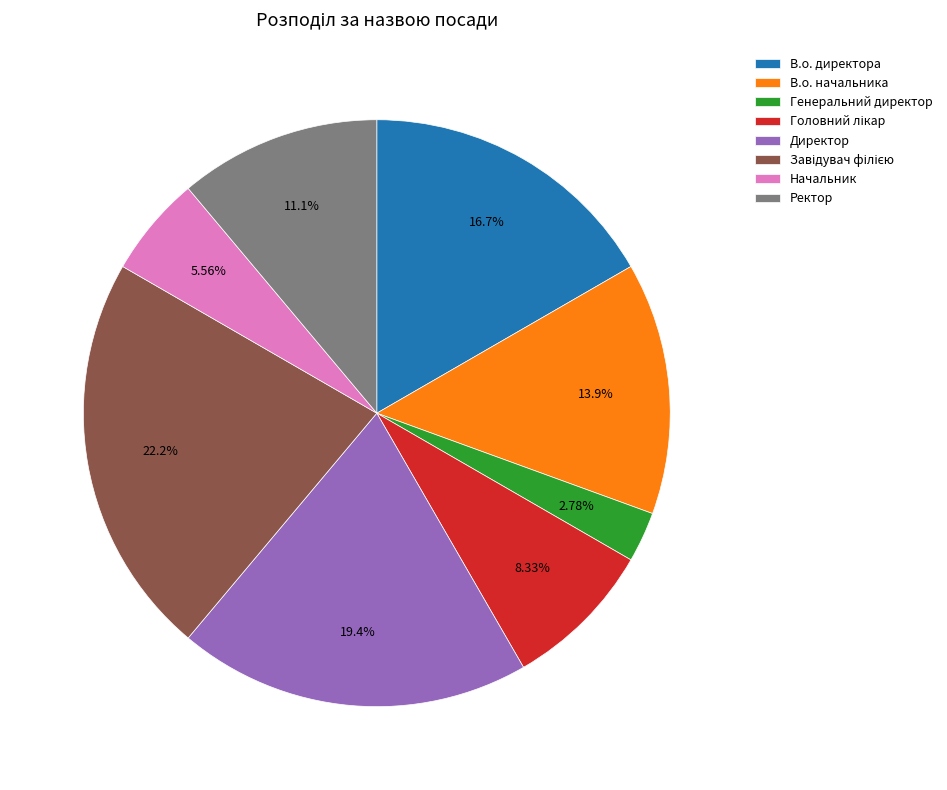

How many segments does this pie chart have?

8